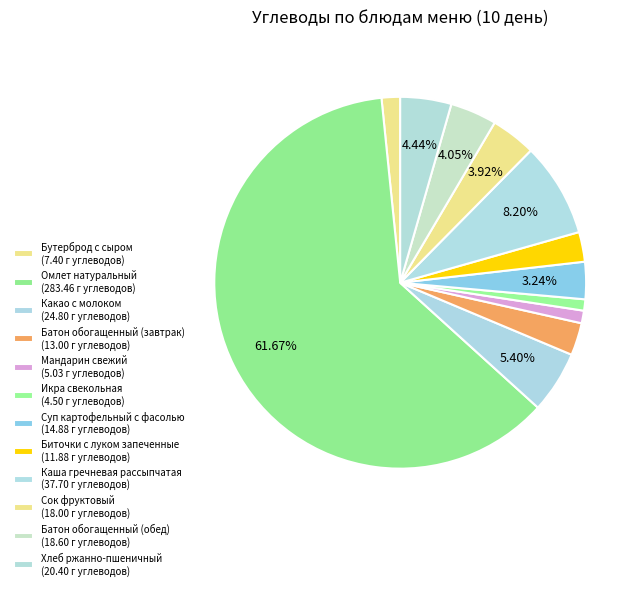

What is the largest slice in the pie chart?

Омлет натуральный